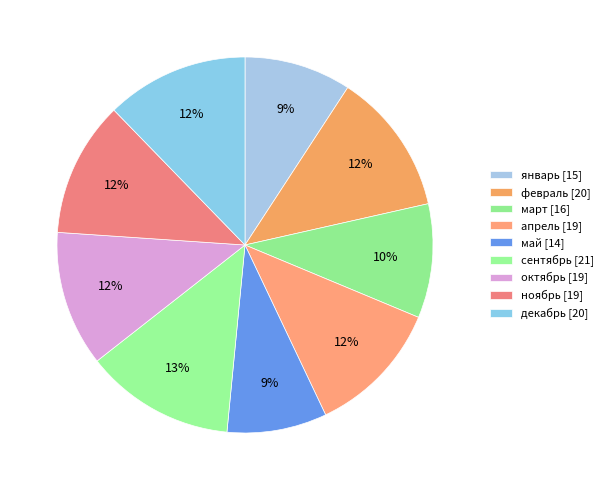

How many slices are in this pie chart?

9